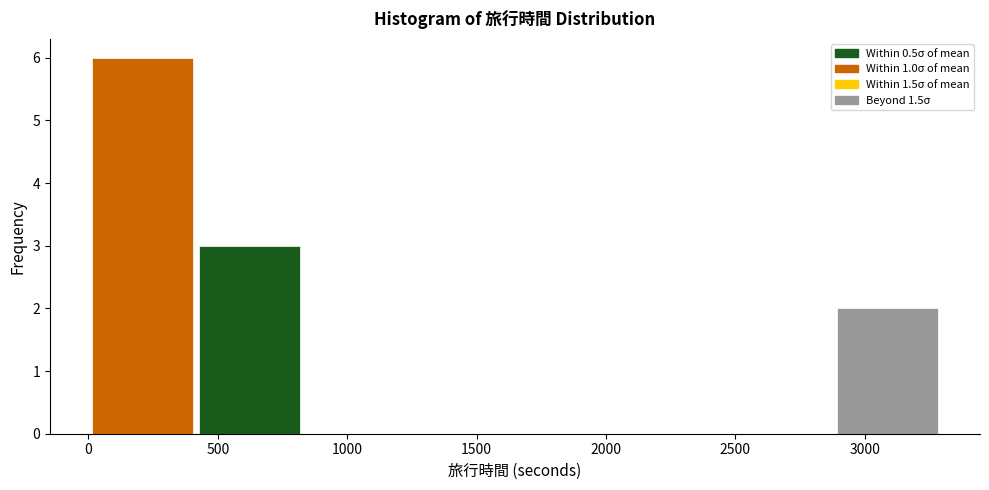

What is the height of the bar covering 2900 to 3300 on the x-axis? Neither the bar edges nor the heights are printed on the chart, so give them approximately, as read against the axes.

2